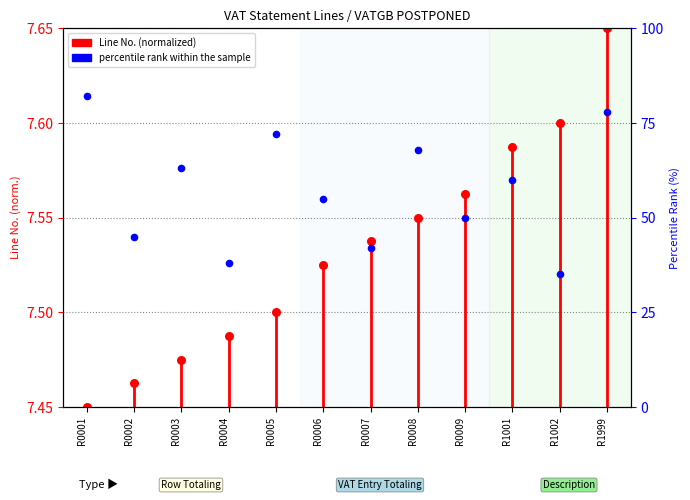

Between R0001 and R0009, which is larger?

R0009